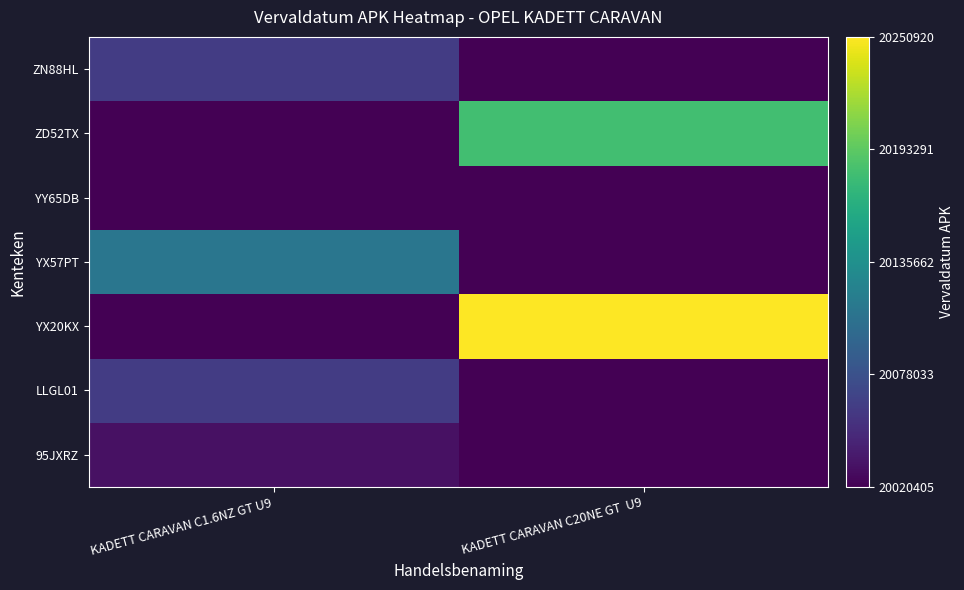

What is the total value across all series at KADETT CARAVAN C20NE GT  U9?

140534157